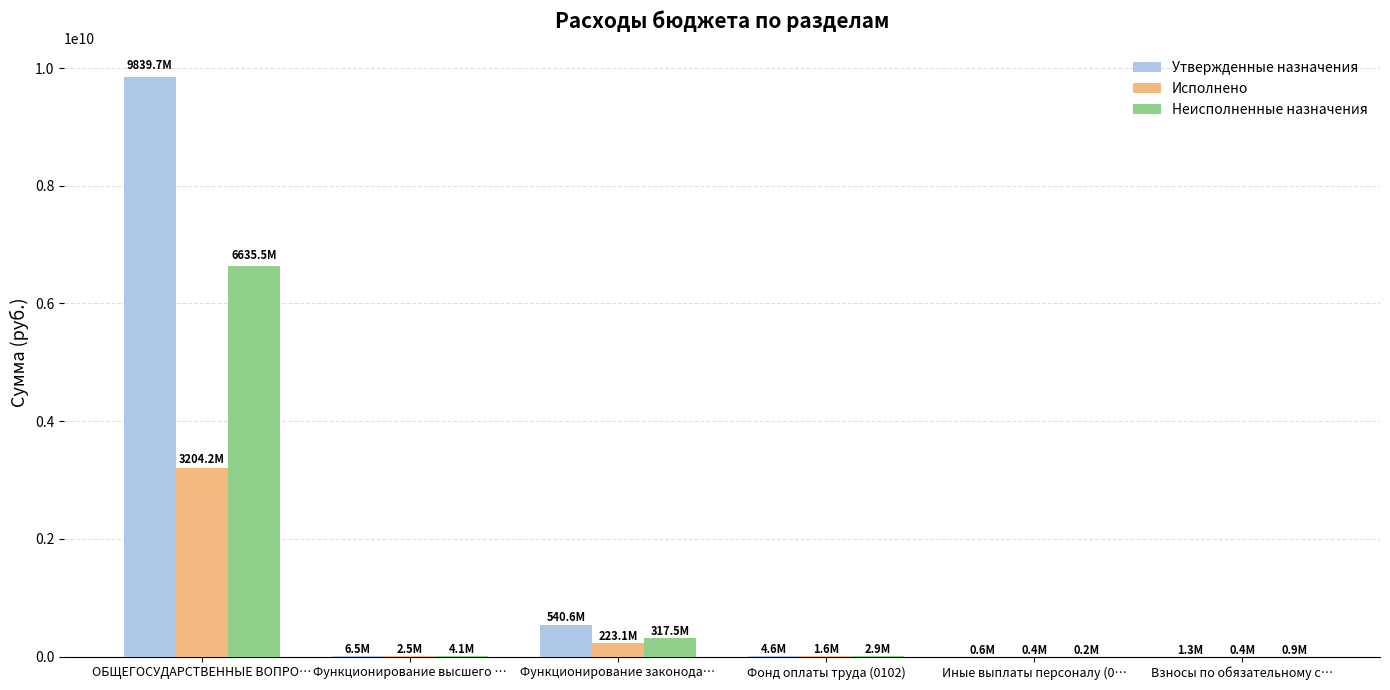

How many distinct data groups are displayed?

3